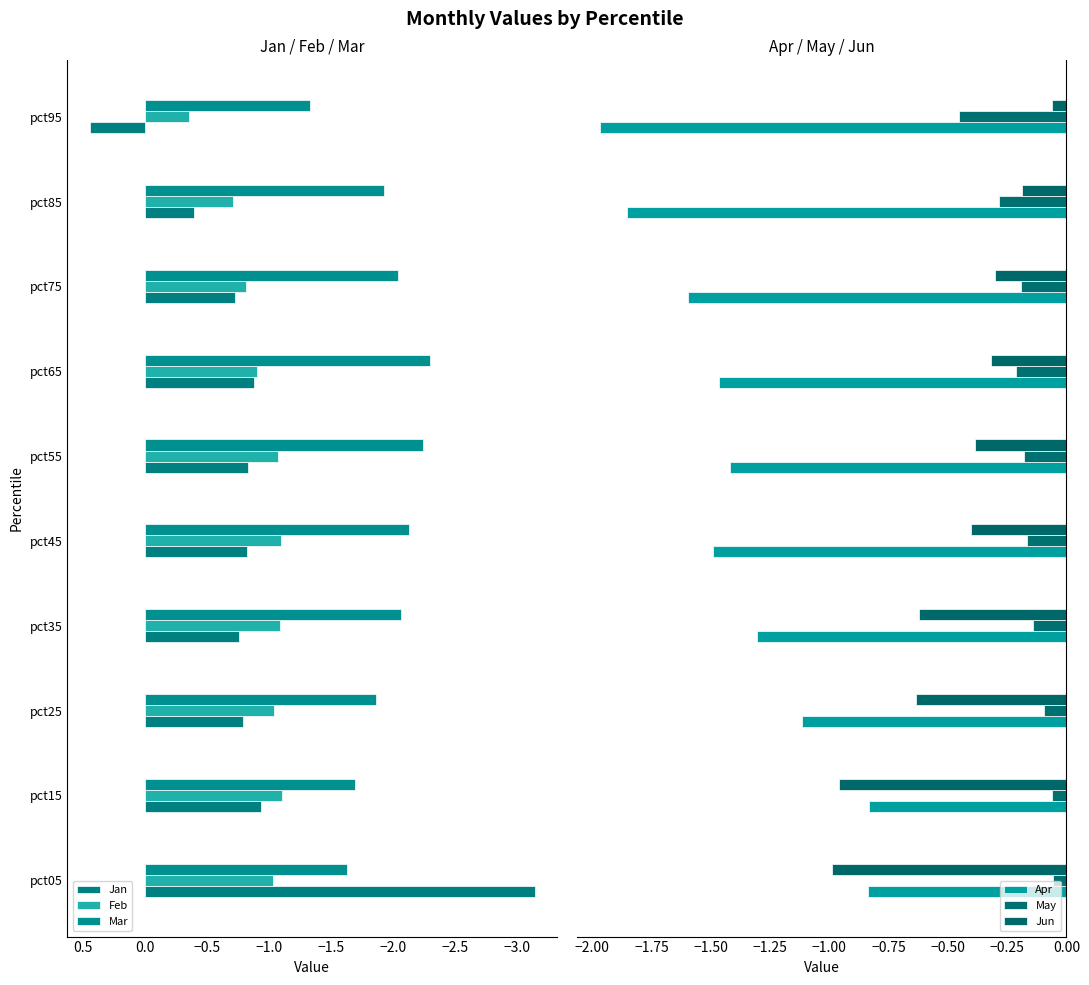

How many data points in Feb are less than -1?

6